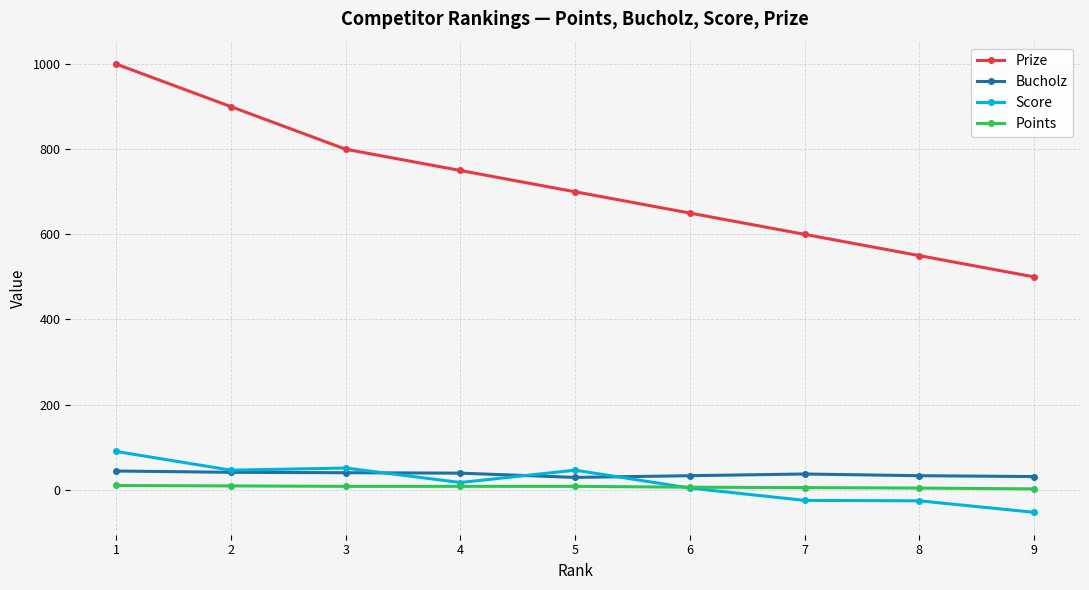

Rank the categories by Prize value from lowest to highest.

9, 8, 7, 6, 5, 4, 3, 2, 1